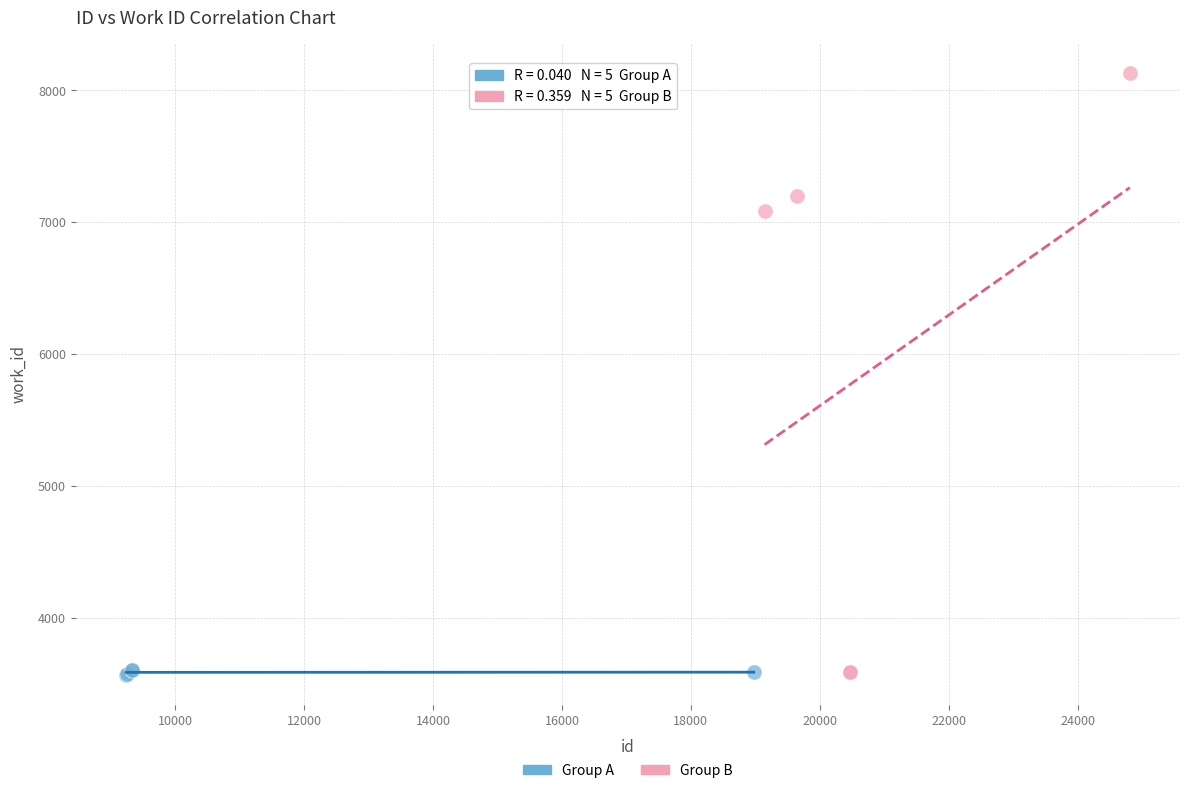

Which series reaches the maximum Y coordinate?

Group B